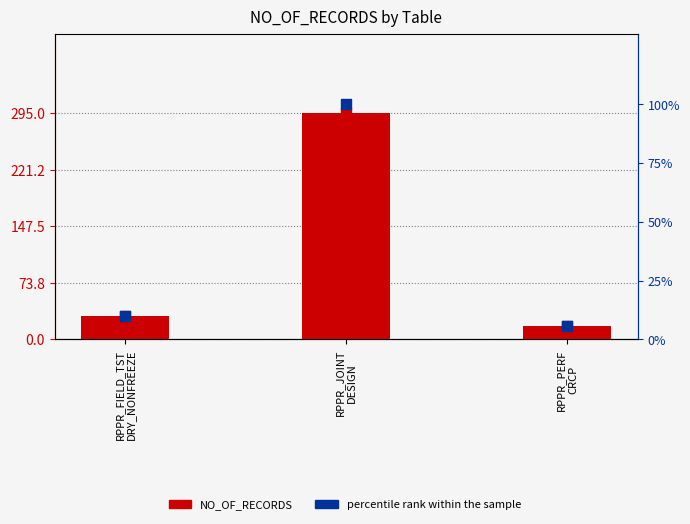

Which series contains the highest Y value?

NO_OF_RECORDS